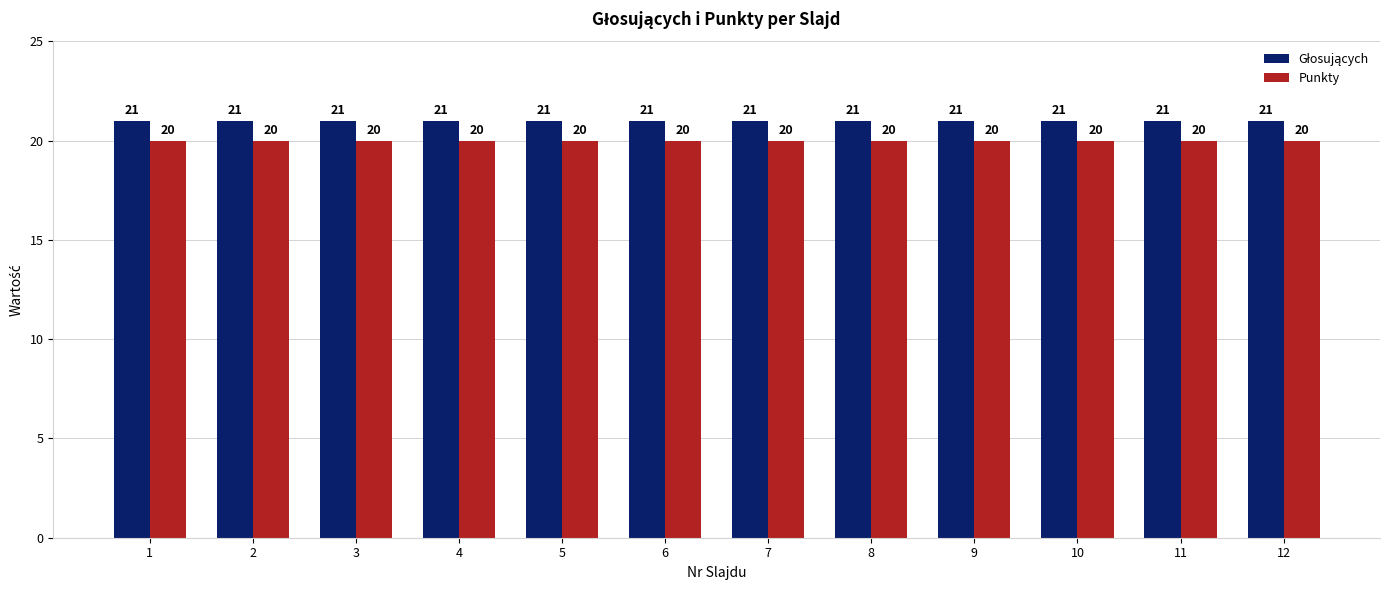

What is the greatest value displayed?

21